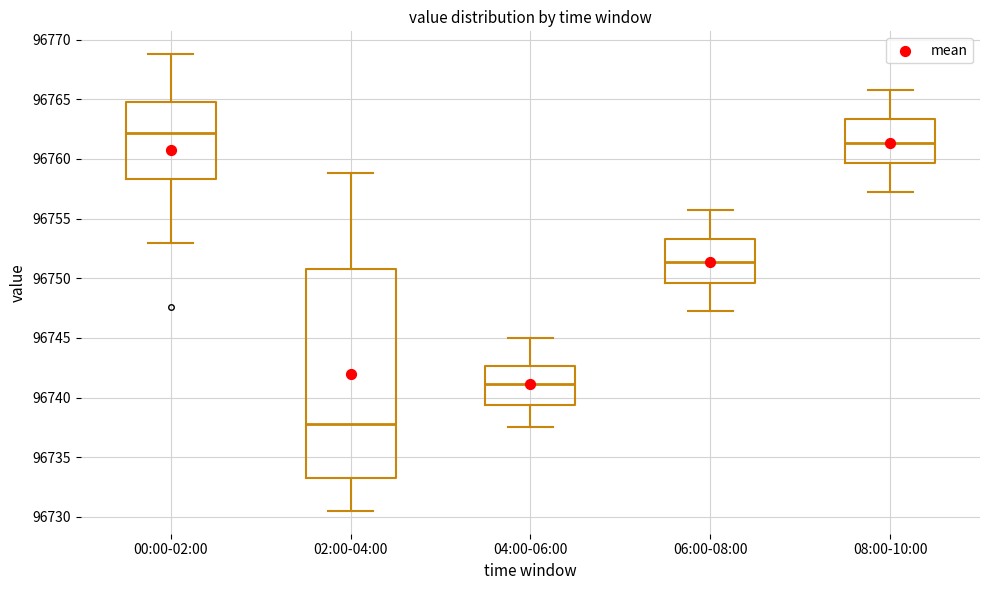

Where does the lower whisker of the box for 06:00-08:00 end on the y-axis? The values are not printed on the chart, so give them approximately, as read against the axis.

96747.5